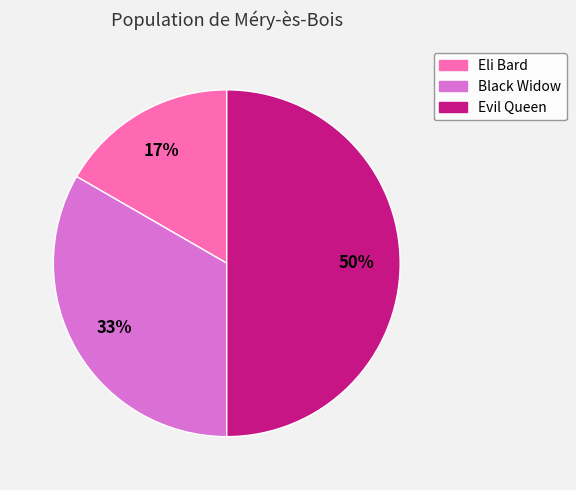

Count the number of slices in the pie.

3